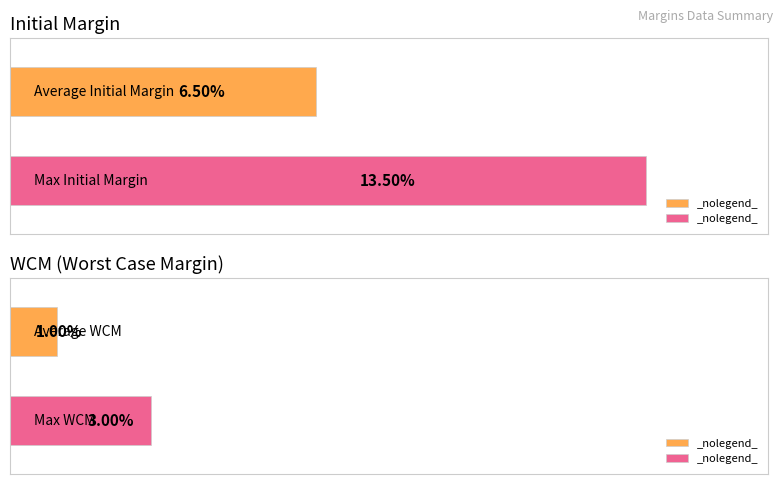

True or false: Initial Margin has a value of 0.1 at CRUDE10 AU23.

False